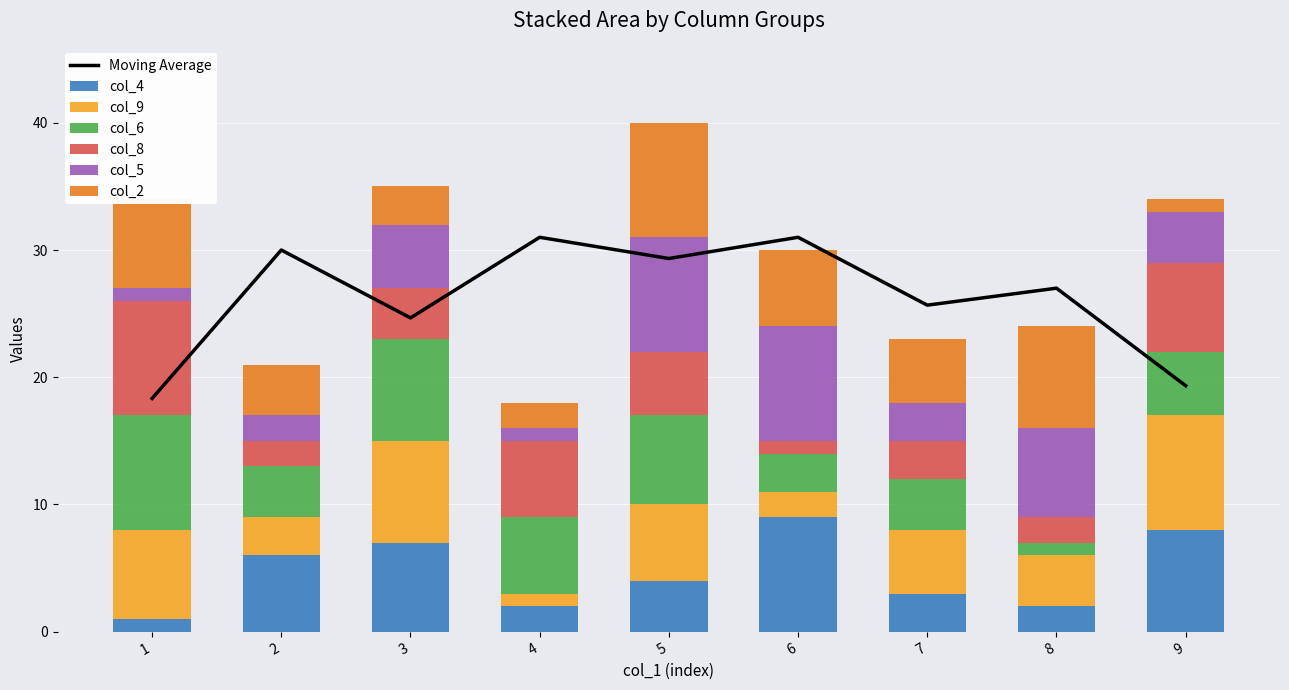

Reading left to right, list all the values displayed in this chart.

col_4: 1=1	2=6	3=7	4=2	5=4	6=9	7=3	8=2	9=8
col_9: 1=7	2=3	3=8	4=1	5=6	6=2	7=5	8=4	9=9
col_6: 1=9	2=4	3=8	4=6	5=7	6=3	7=4	8=1	9=5
col_8: 1=9	2=2	3=4	4=6	5=5	6=1	7=3	8=2	9=7
col_5: 1=1	2=2	3=5	4=1	5=9	6=9	7=3	8=7	9=4
col_2: 1=7	2=4	3=3	4=2	5=9	6=6	7=5	8=8	9=1